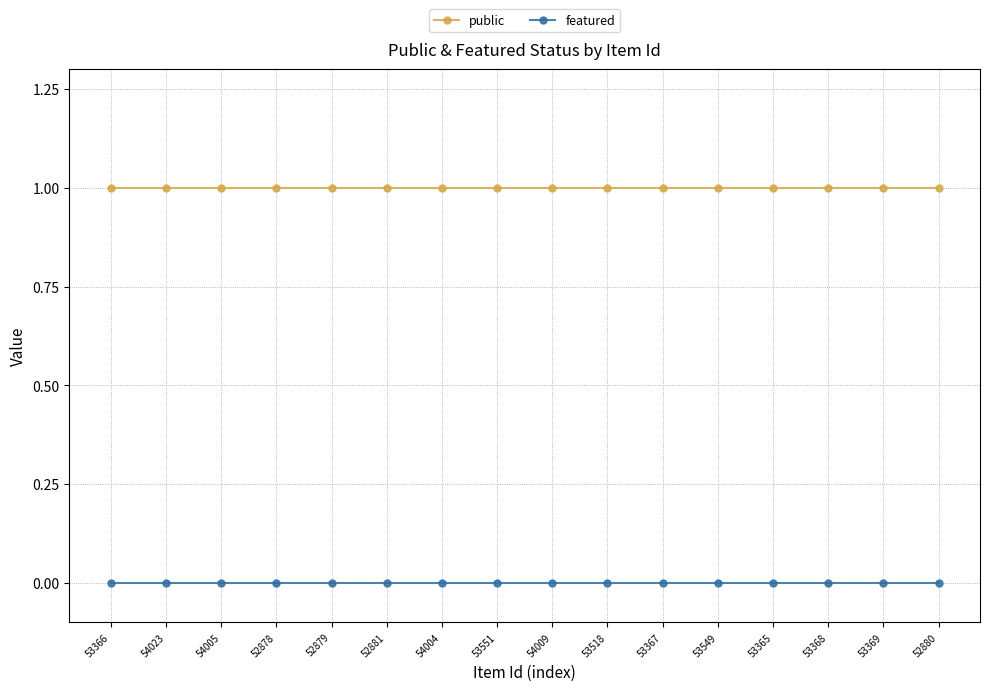

What are all the series names shown in the legend?

public, featured